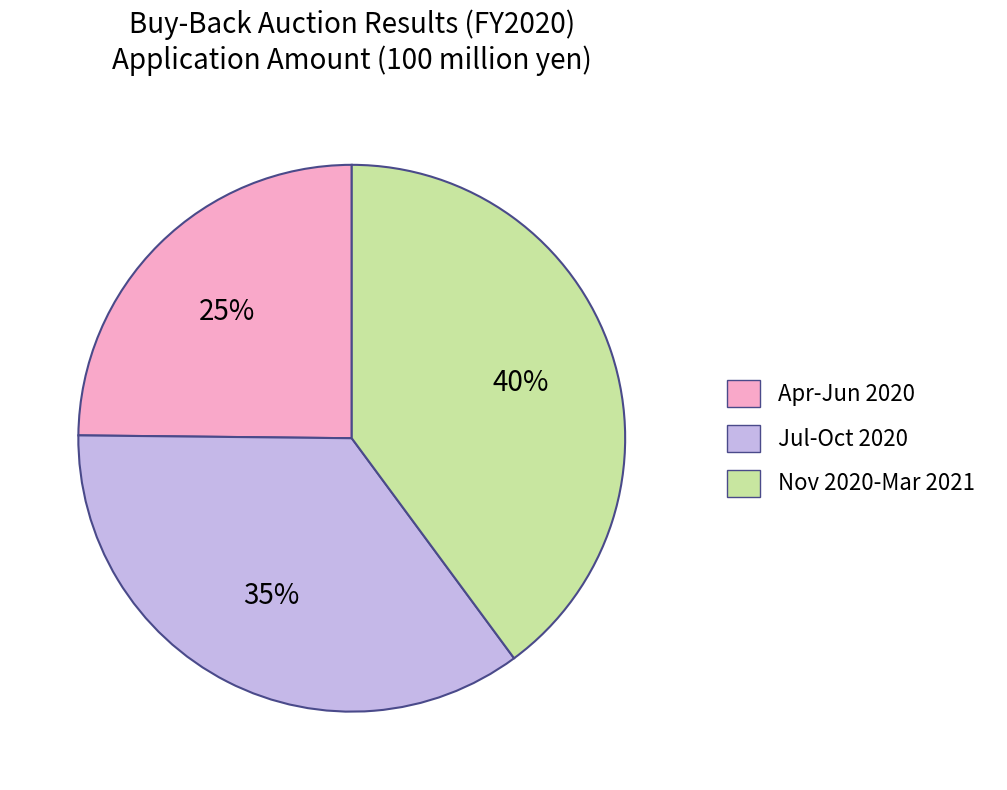

To the nearest percent, what is the difference between the largest and smallest slice percentages?

15%